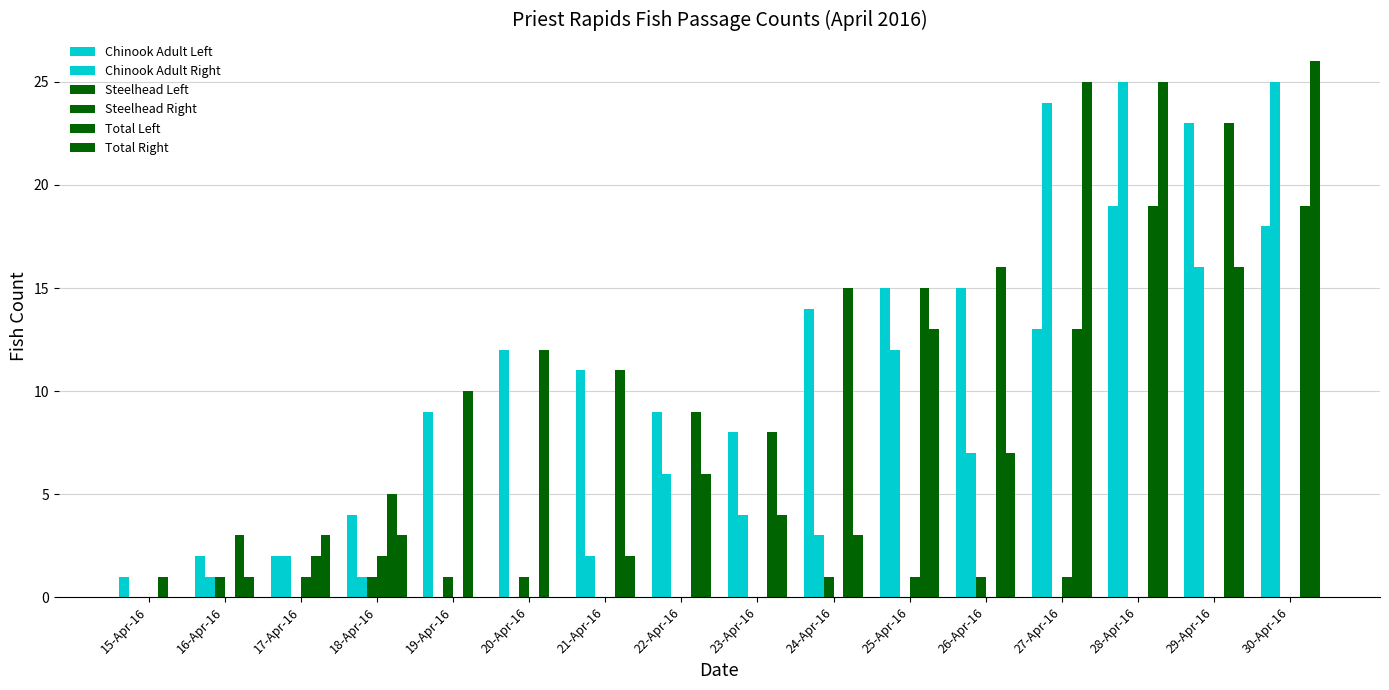

Count the number of categories in the chart.

16